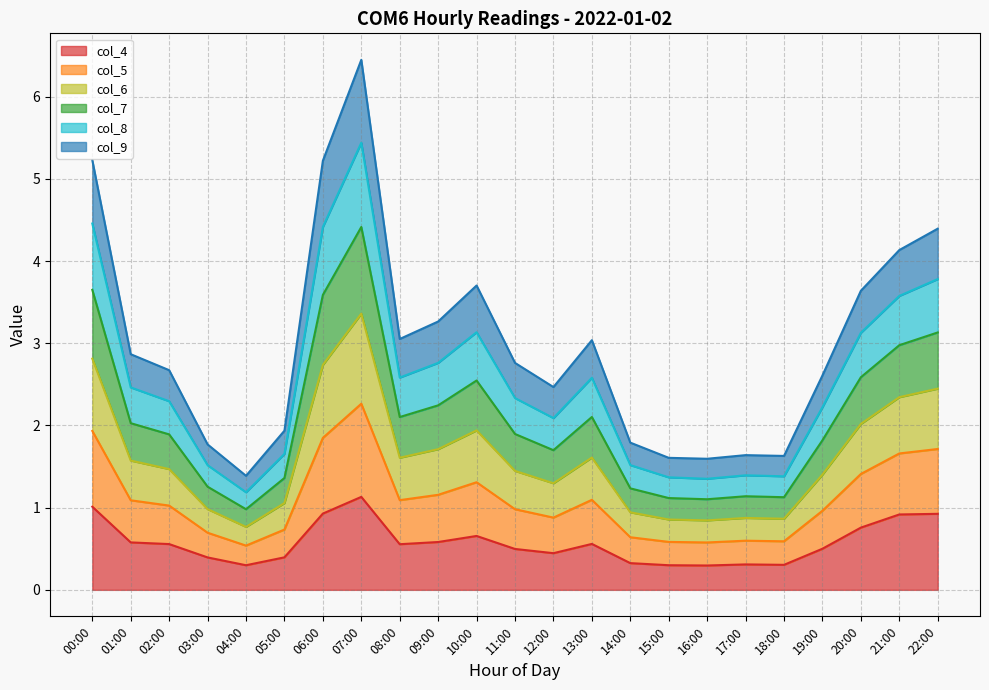

At which category is the sum across all series the highest?

07:00